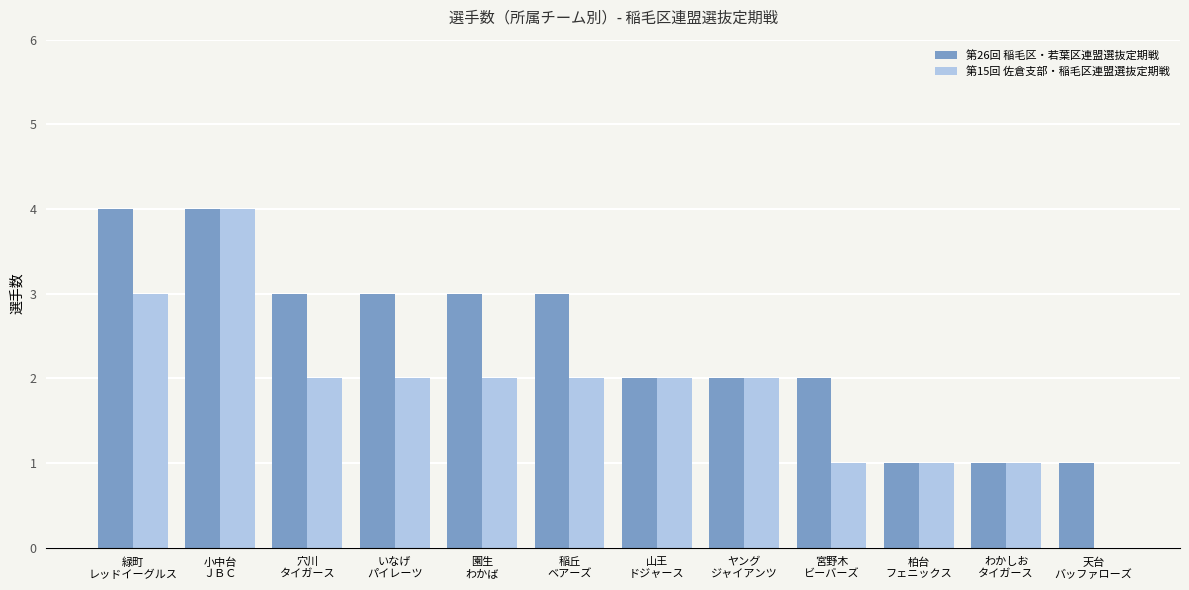

At which category is the sum across all series the highest?

小中台
ＪＢＣ